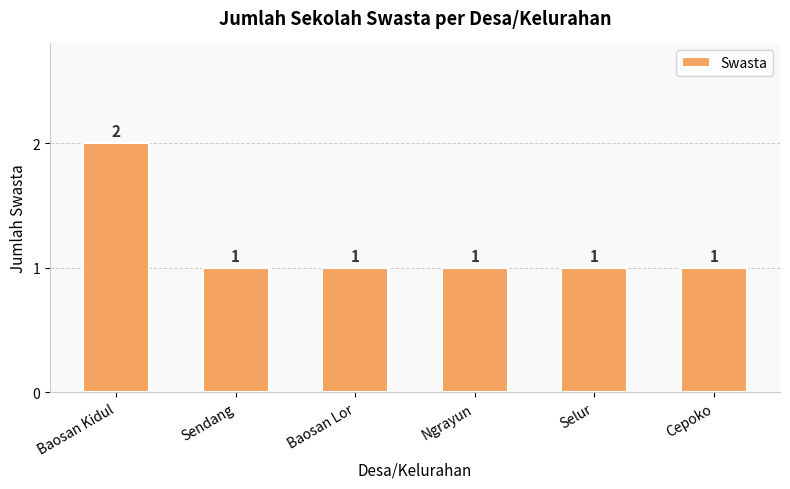

Count the values in the range 1 to 2.

6